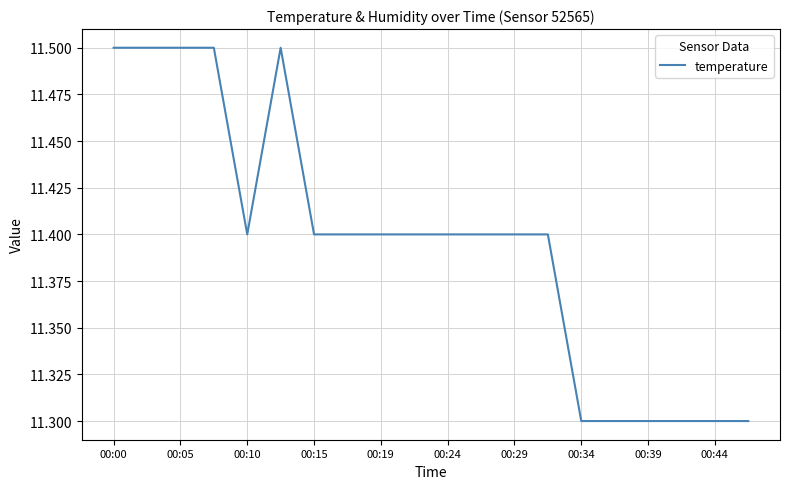

What is the smallest value displayed?

11.3